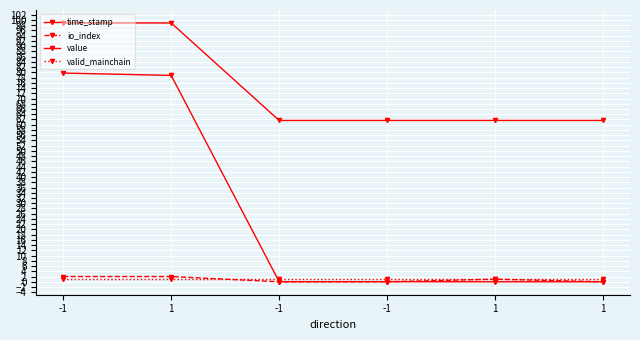

Does the chart have visible grid lines?

Yes